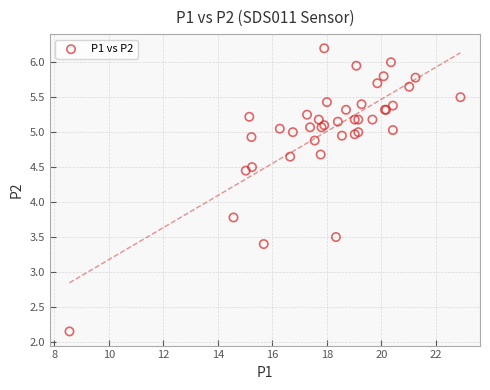

What Y value in the scatter plot is closest to 4?

3.8